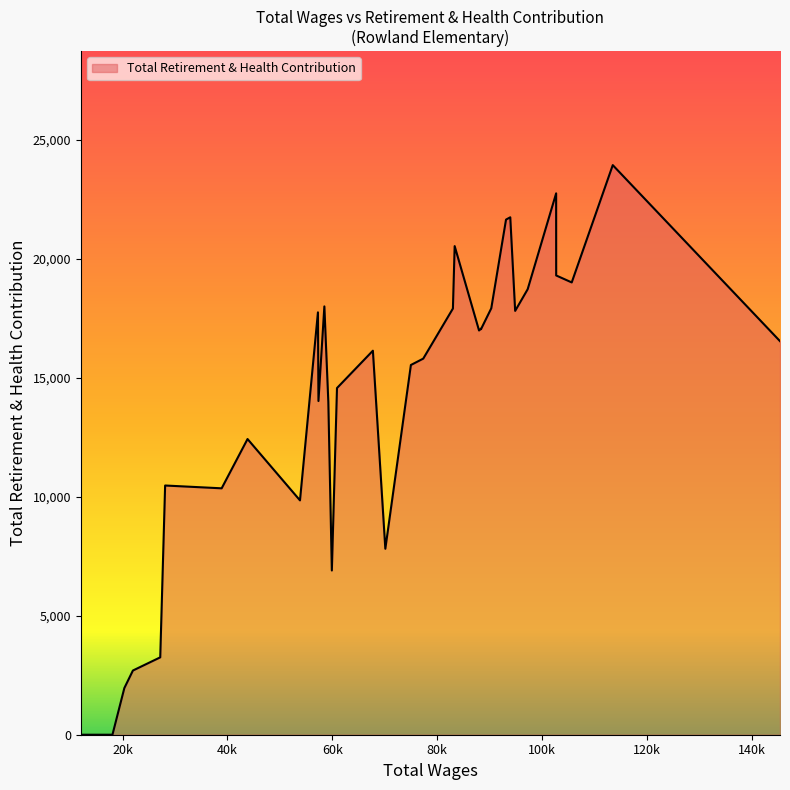

What is the greatest value displayed?

23937